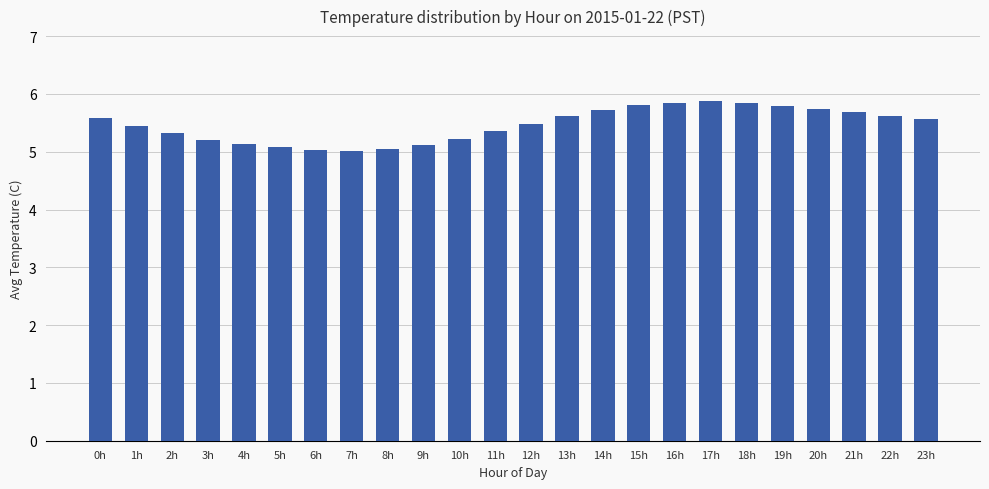

True or false: the data shows 5.8 at 15h.

True